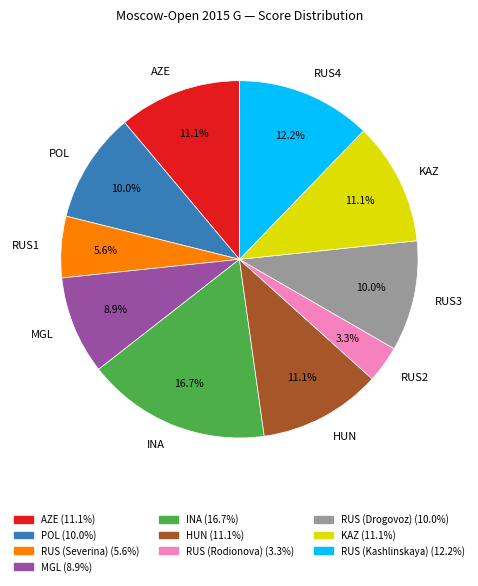

Is there any slice that represents more than half of the pie?

No